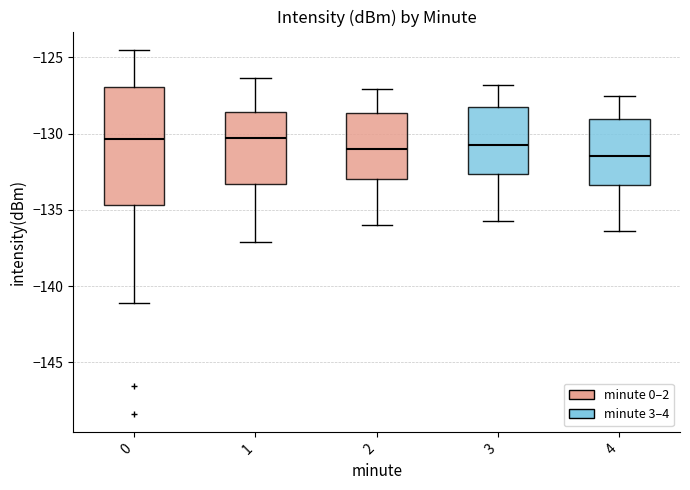

Reading left to right, read every box against the y-axis: the position of its median line, the range the box covers, and the ends of its whiskers. The values are not printed on the chart, so give them approximately, as read against the axis.

0: median -130.5, box -134.5 to -127.0, whiskers -141.0 to -124.5
1: median -130.5, box -133.5 to -128.5, whiskers -137.0 to -126.5
2: median -131.0, box -133.0 to -128.5, whiskers -136.0 to -127.0
3: median -130.5, box -132.5 to -128.0, whiskers -135.5 to -127.0
4: median -131.5, box -133.5 to -129.0, whiskers -136.5 to -127.5